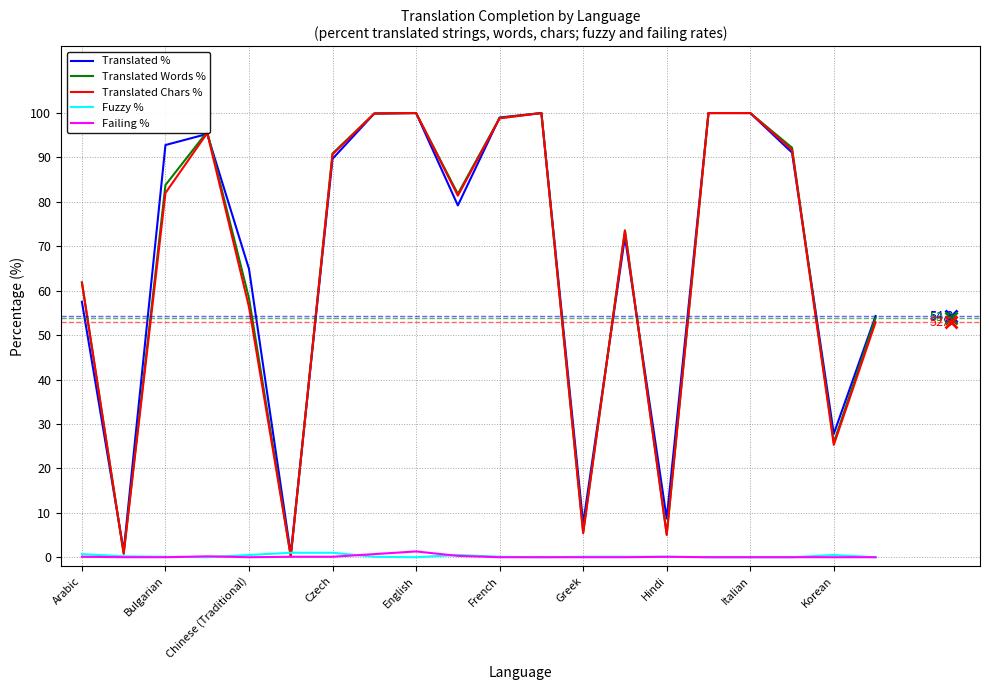

What is the maximum value shown in the chart?

100.0